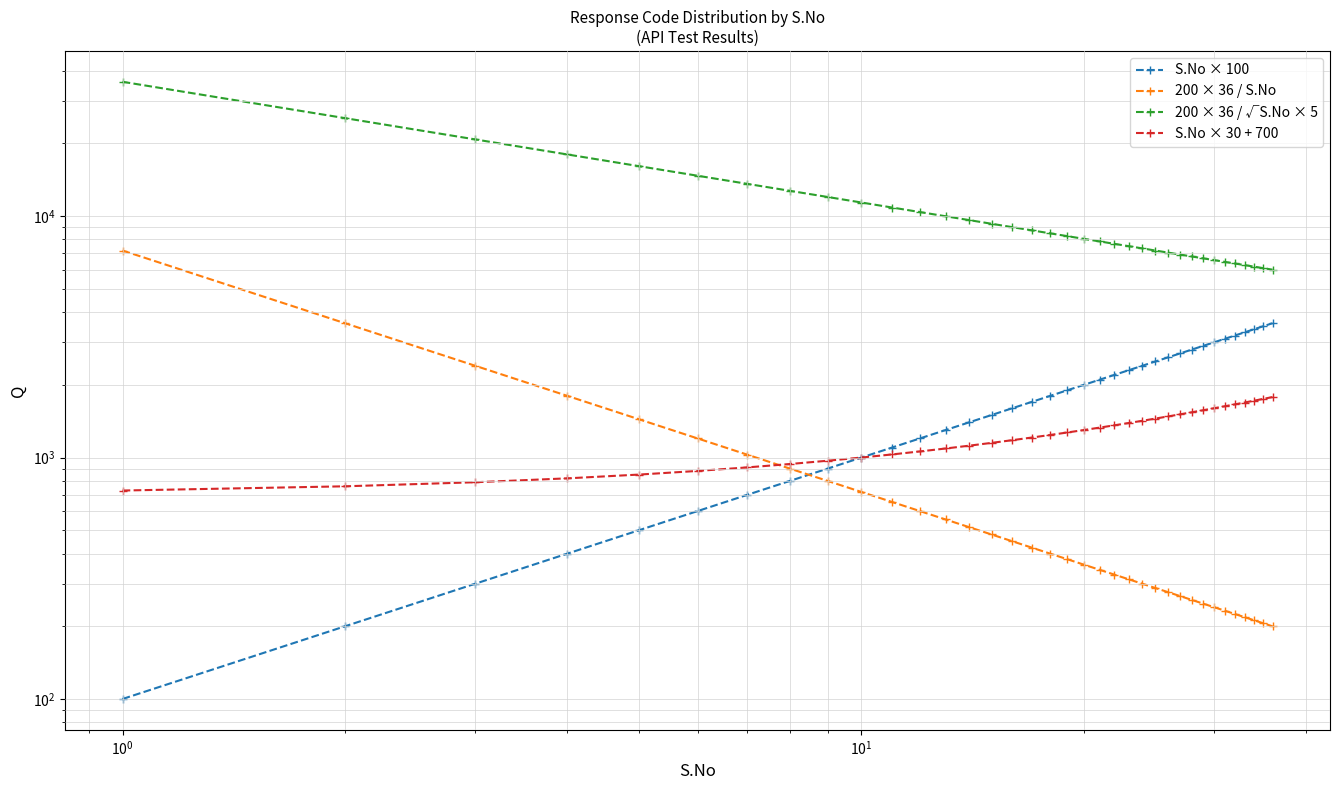

At how many categories does at least one series exceed 27304?

1